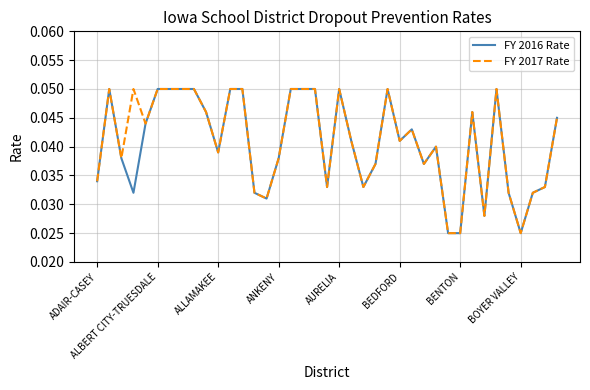

True or false: FY 2017 Rate and FY 2016 Rate cross at least once.

False